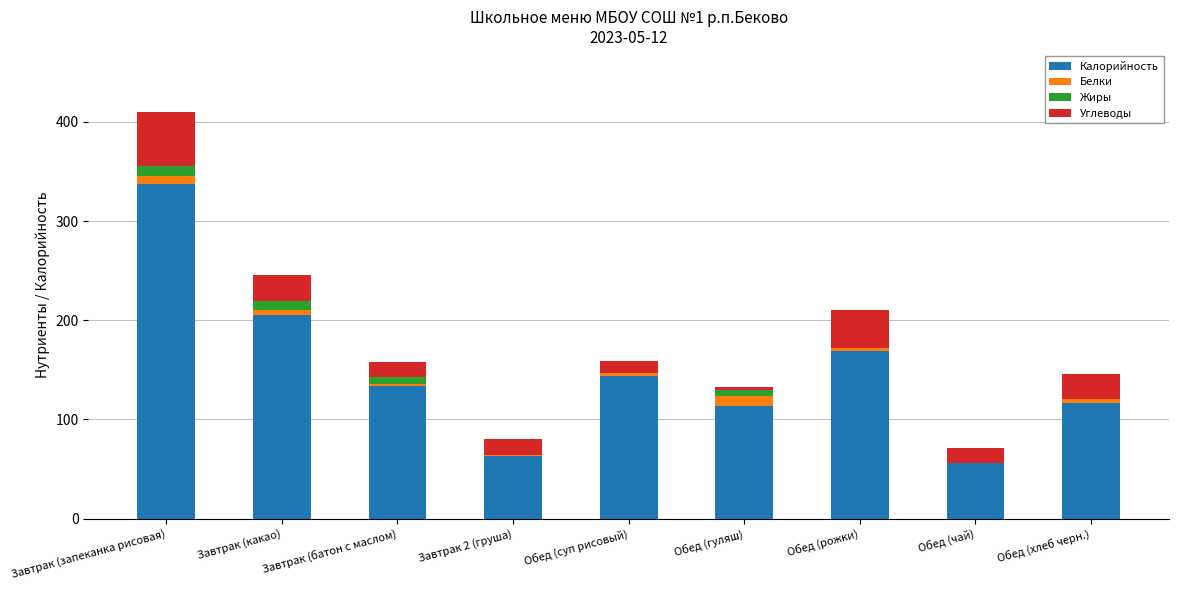

Are the bars grouped side by side (vs. stacked)?

No